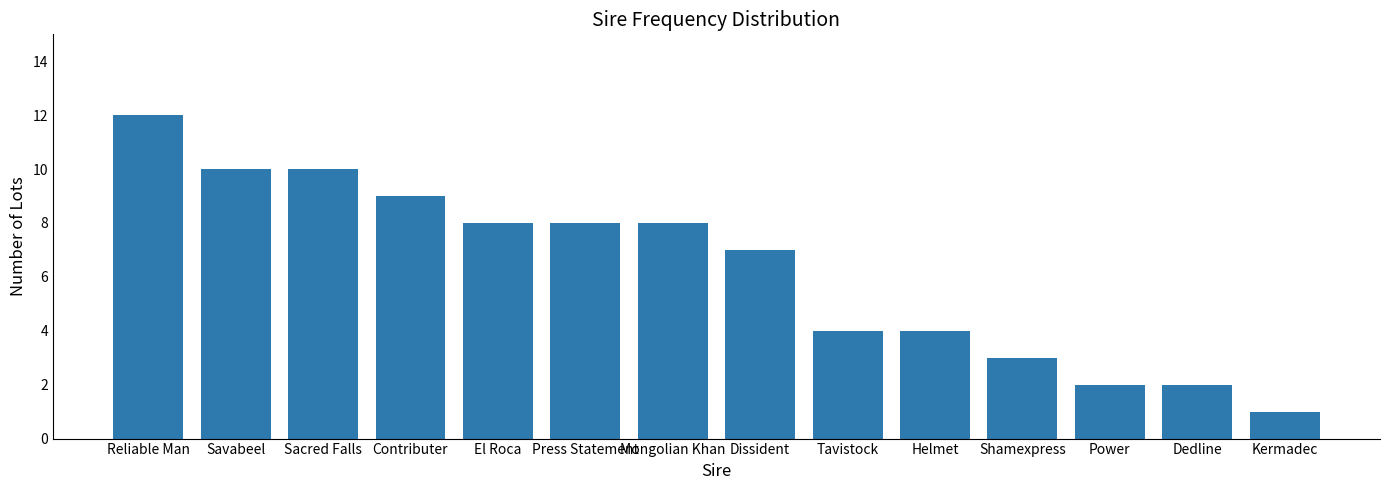

Between Press Statement and Sacred Falls, which is larger?

Sacred Falls